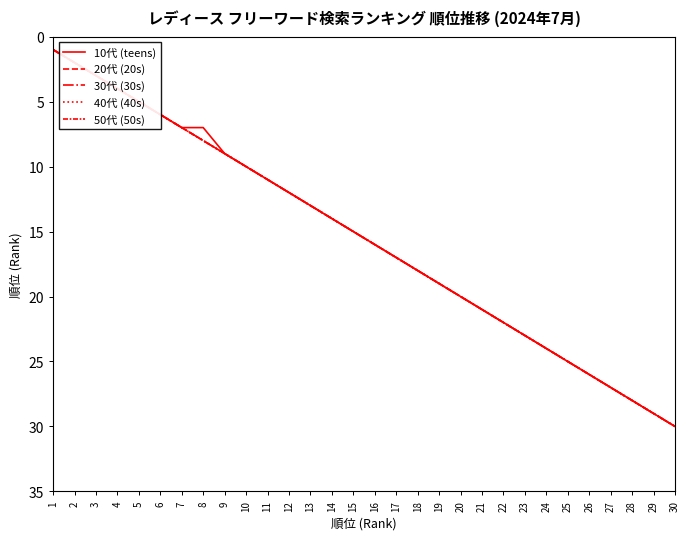

Does the chart have visible grid lines?

No